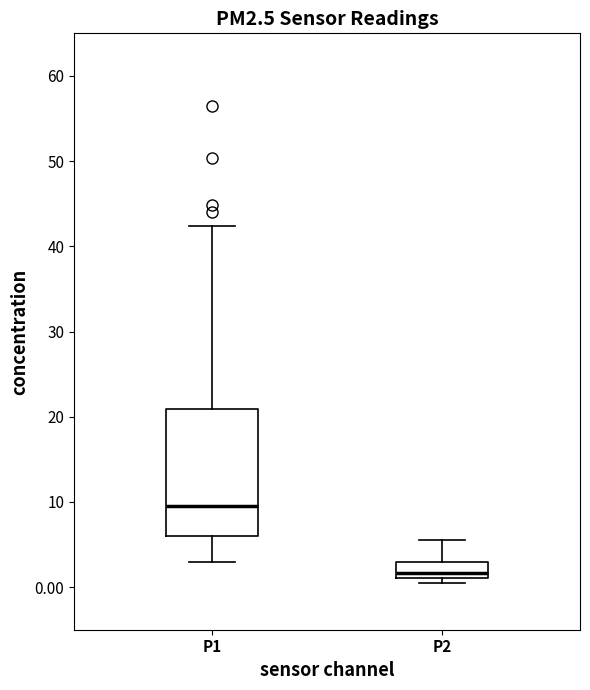

Which box is the tallest, from its lower edge to its upper edge?

P1